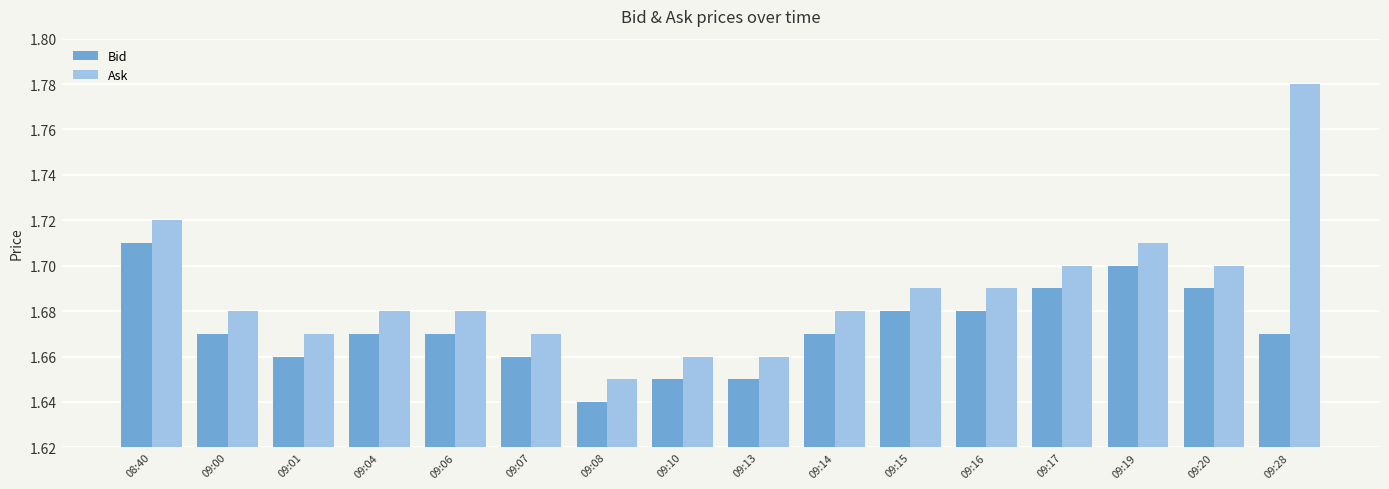

Rank the series by their maximum value, from lowest to highest.

Bid, Ask